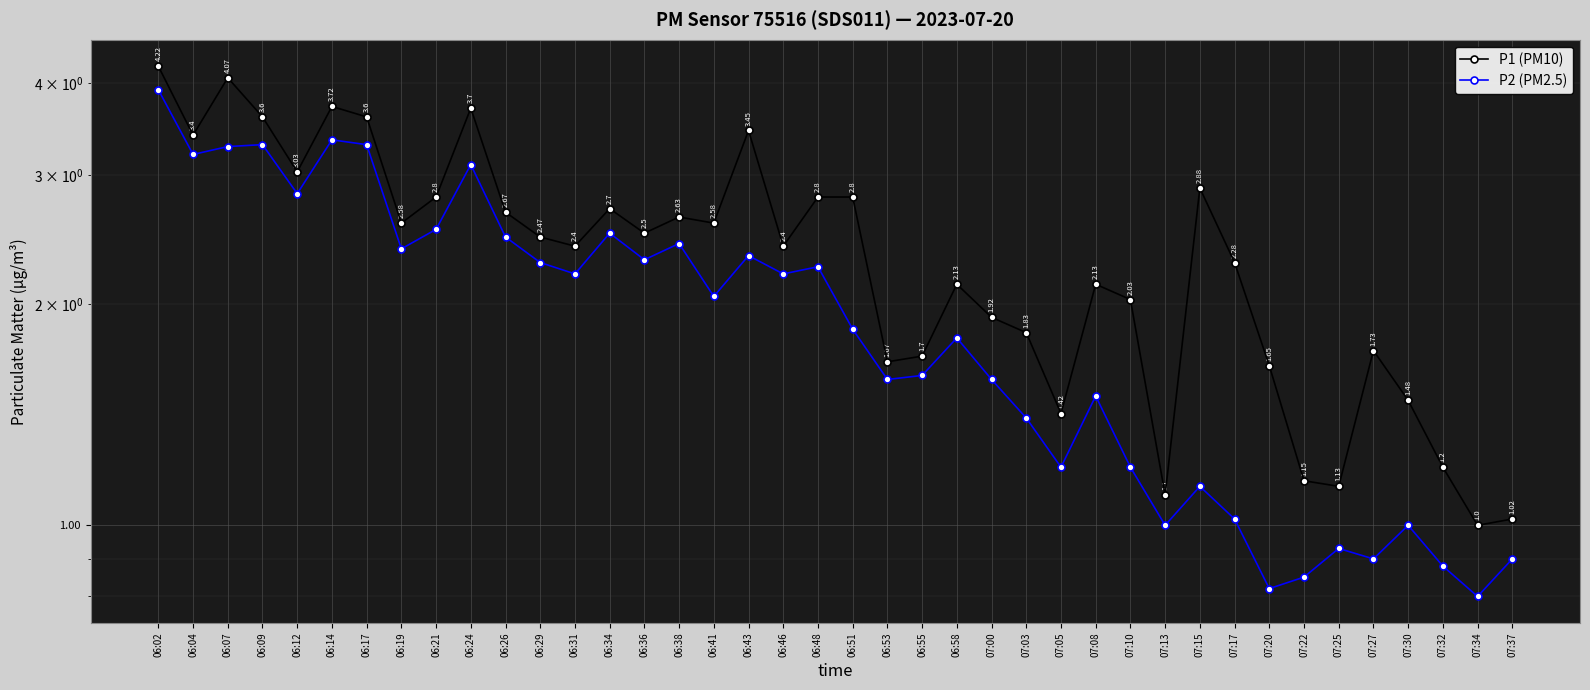

At which category does P1 (PM10) reach its first local valley?

06:04